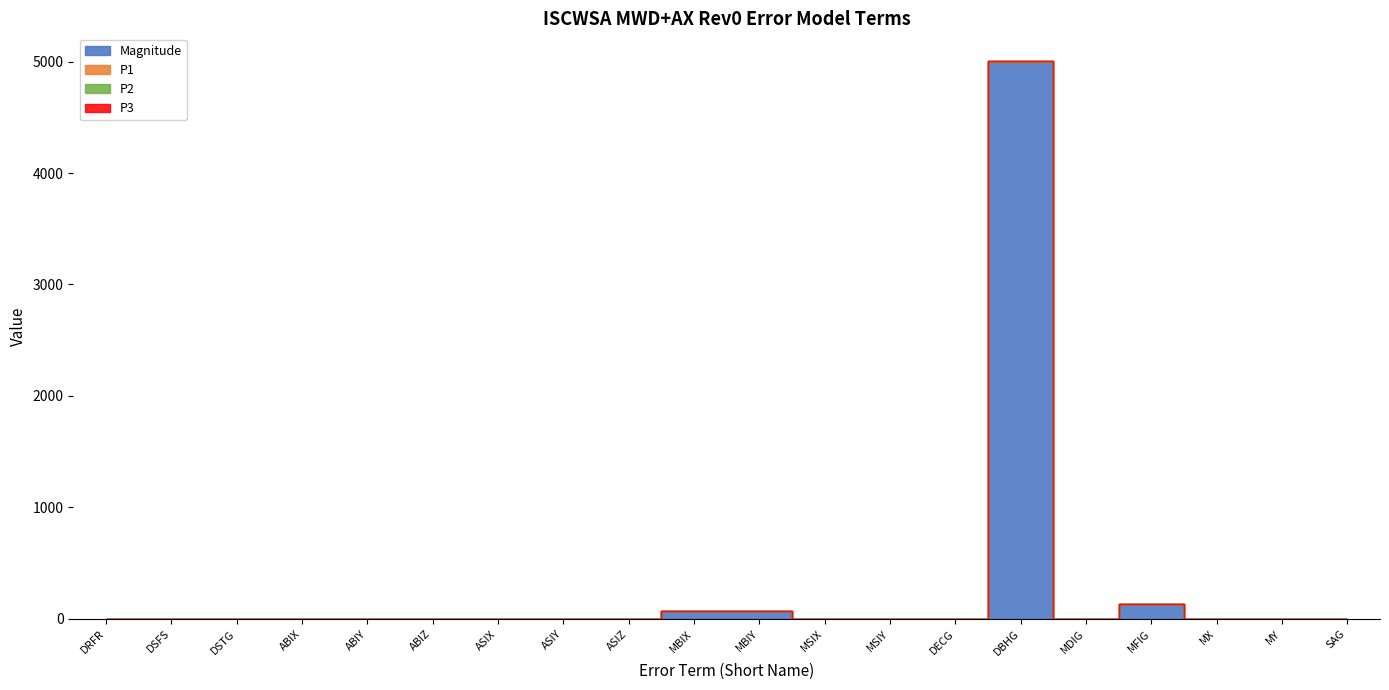

What is the label of the 5th point from the left?

ABIY